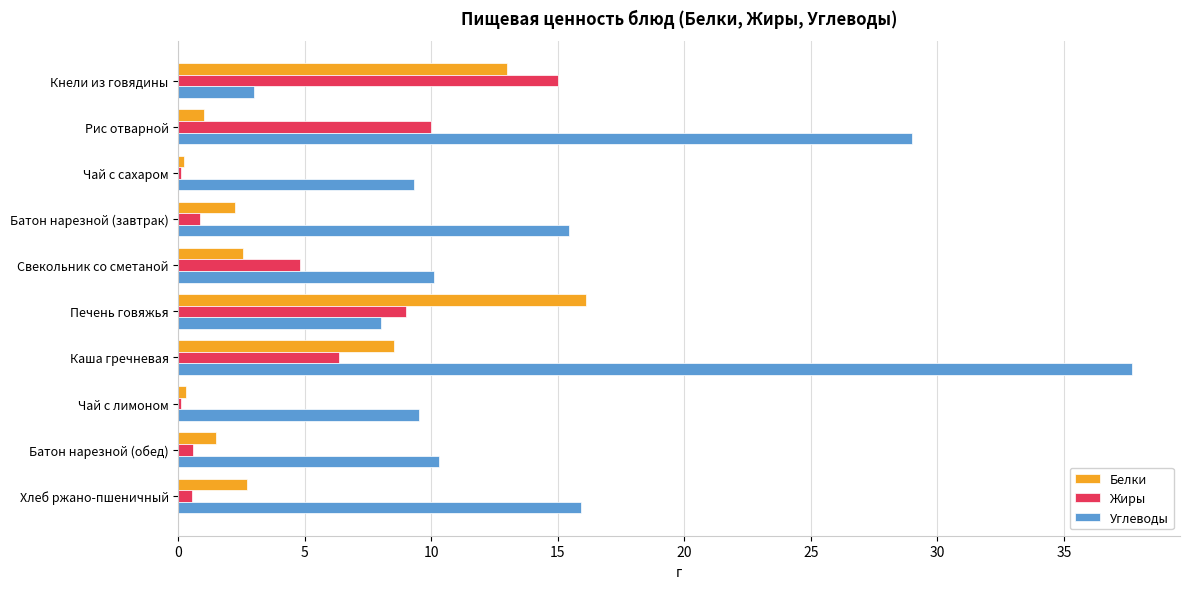

What is the average value of the Углеводы series?

14.8